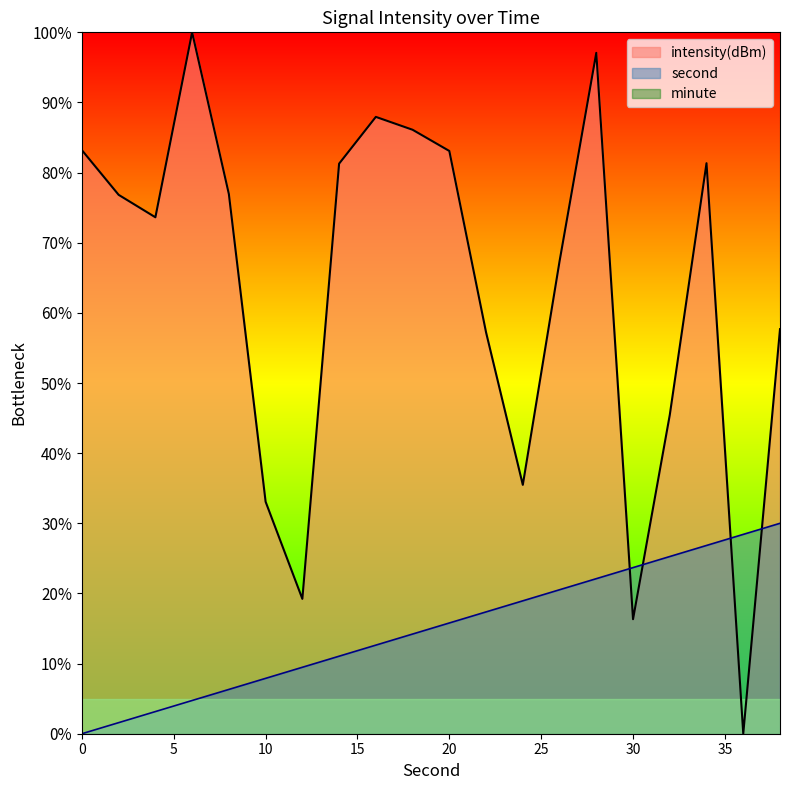

Which series has the largest total across all categories?

intensity(dBm)